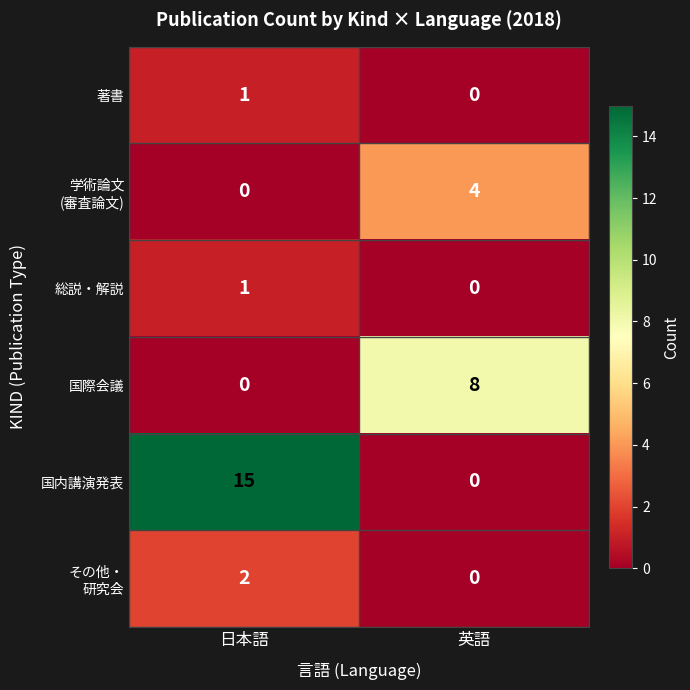

Between 日本語 and 英語, which series saw the biggest shift?

国内講演発表